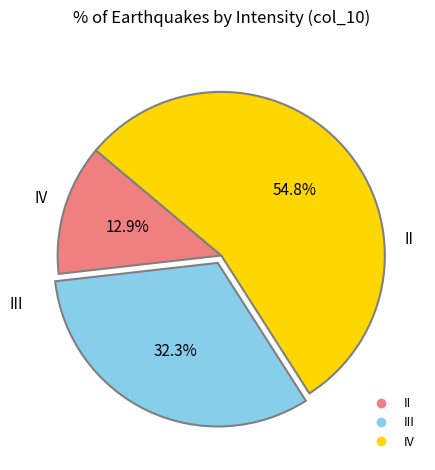

Does any single category account for the majority?

Yes